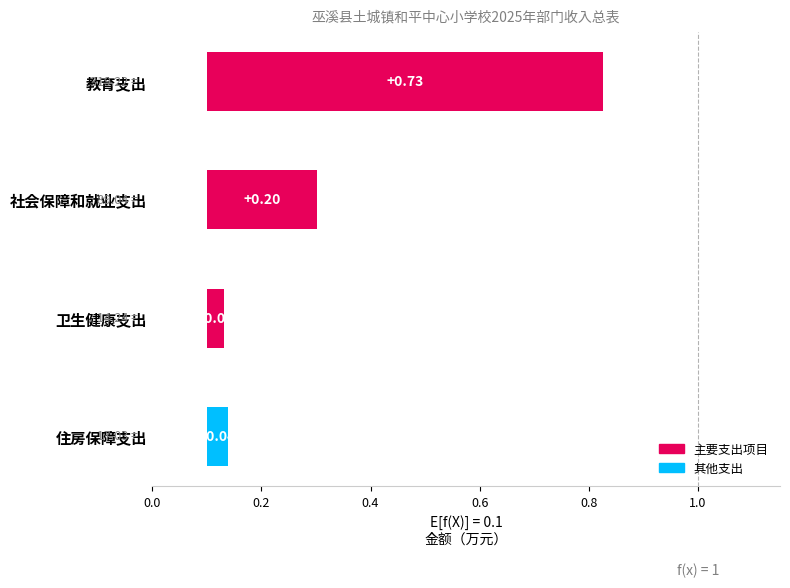

What is the difference between the maximum and minimum values?

0.7